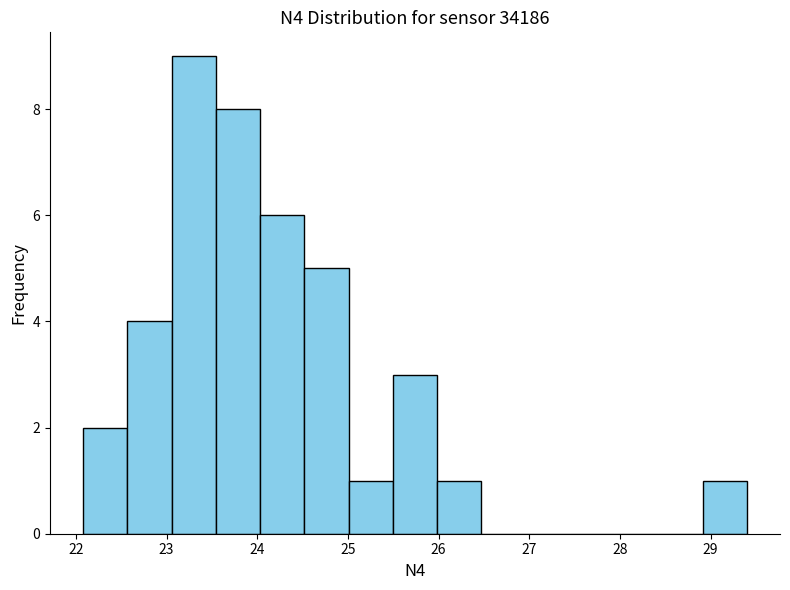

Over which range of the x-axis is the bar tallest?

23.1 to 23.5